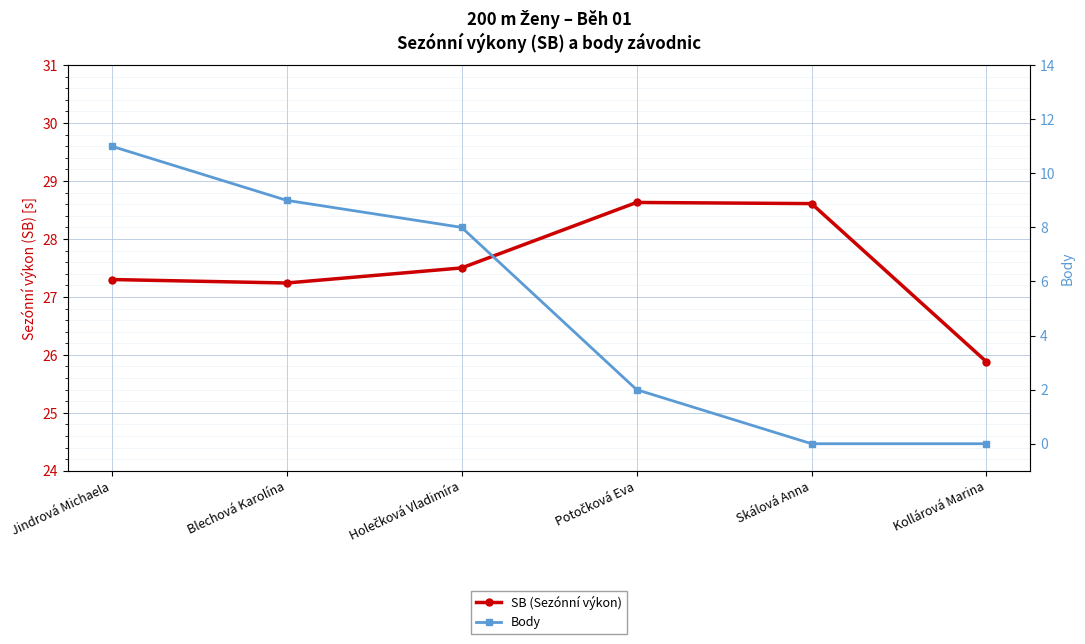

How many lines are shown in the chart?

2